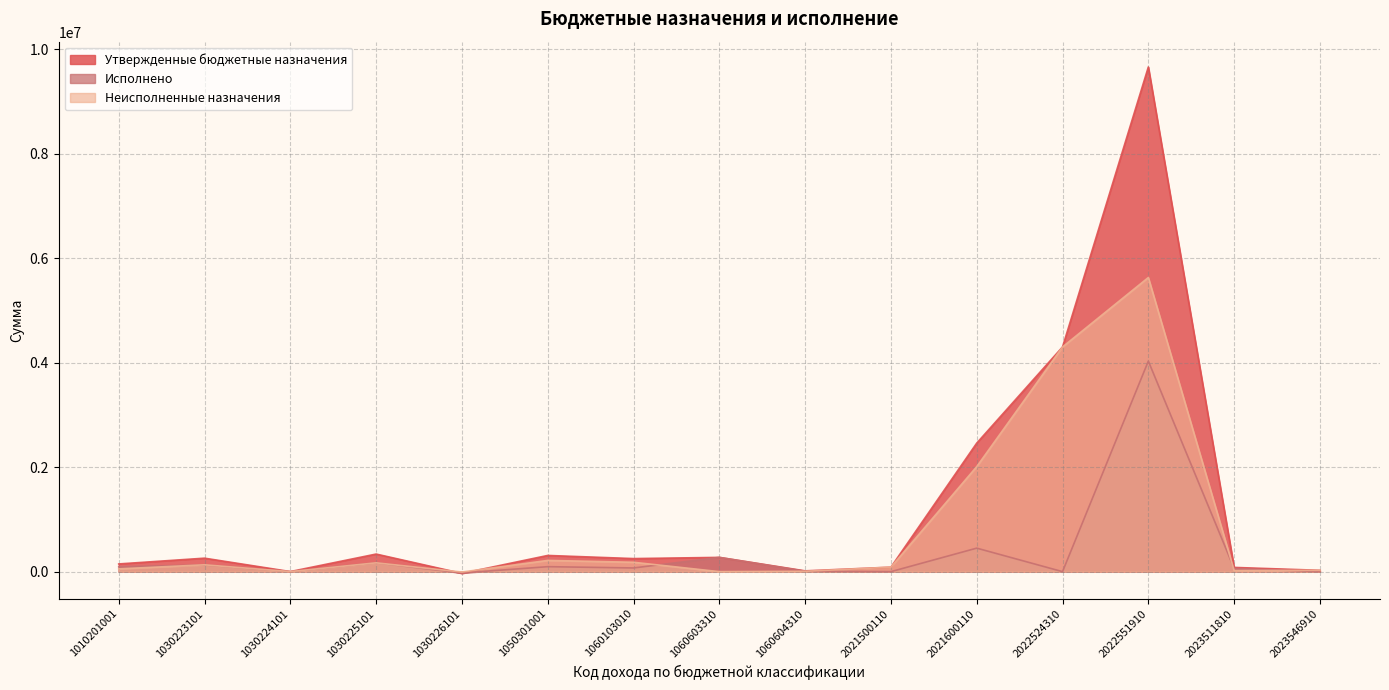

Rank the series at 1030224101 from lowest to highest value.

Неисполненные назначения, Исполнено, Утвержденные бюджетные назначения